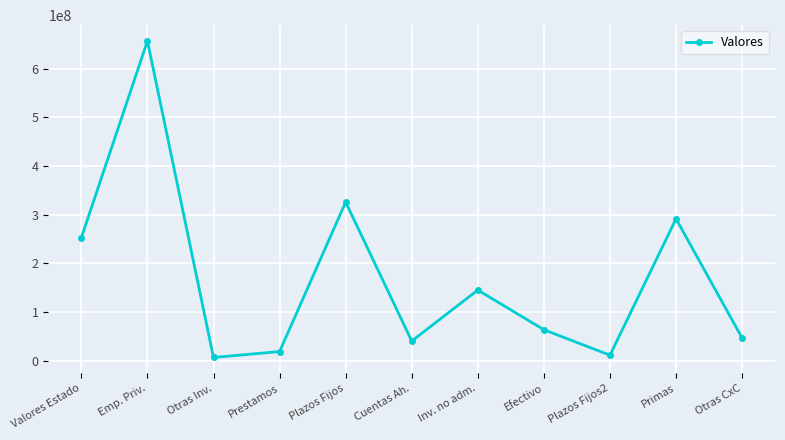

At which category does the data reach its first local valley?

Otras Inv.